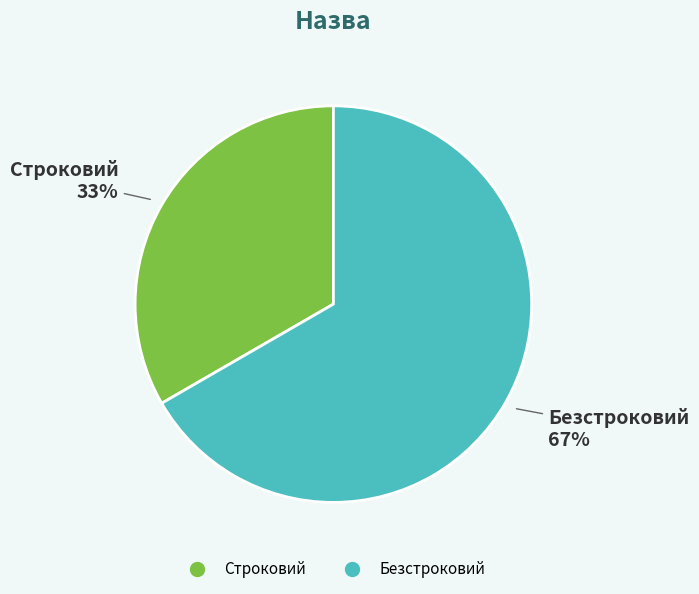

Does any single category account for the majority?

Yes